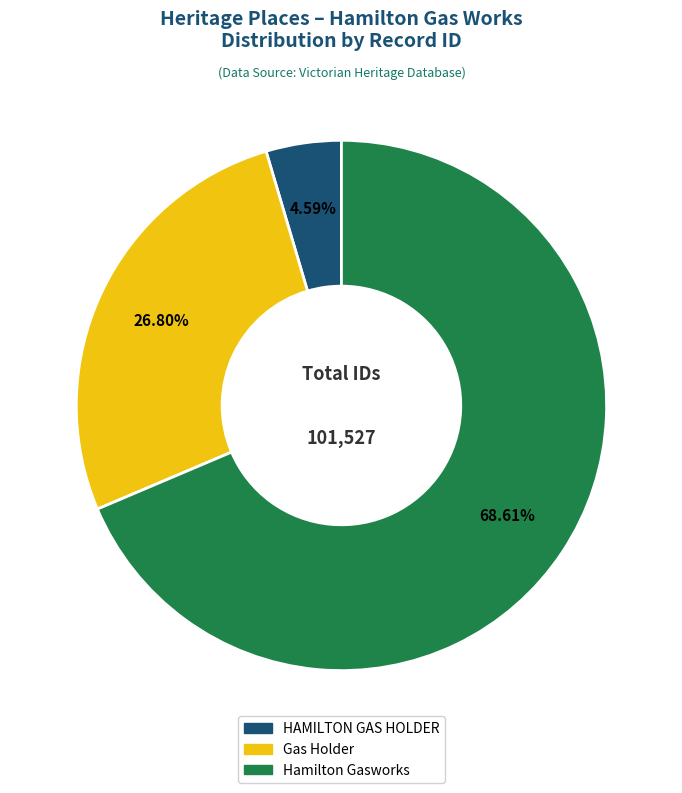

Do Hamilton Gasworks and HAMILTON GAS HOLDER together represent more than half of the pie?

Yes